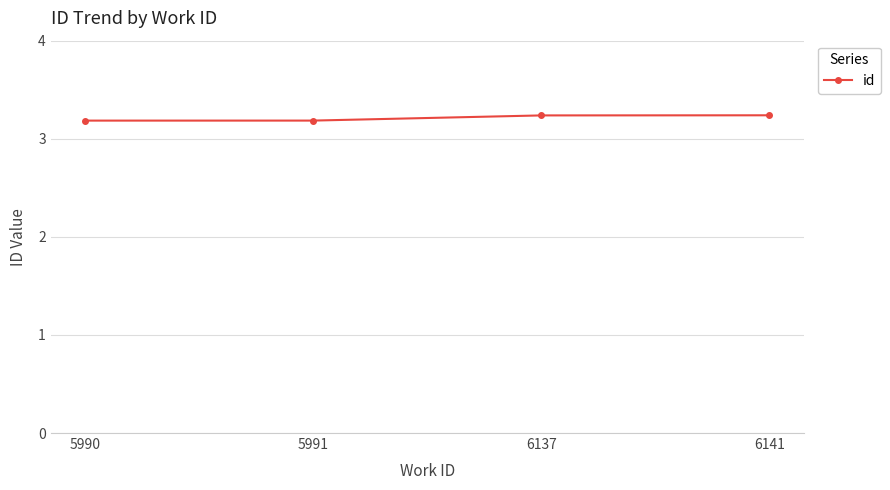

Is it true that the value at 5990 is 0.7?

False